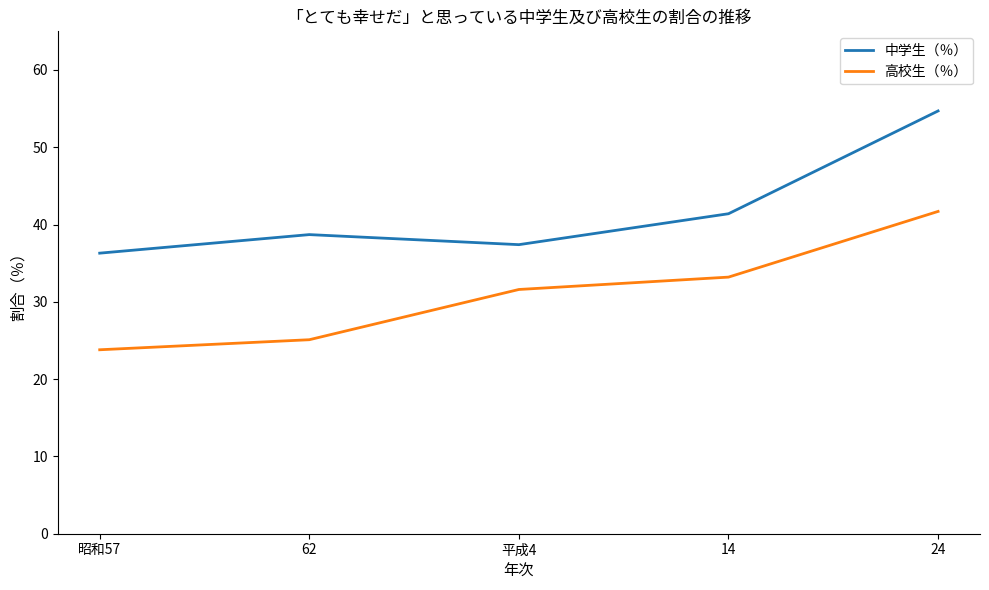

In 中学生（％）, how many points are lower than both neighbors (excluding endpoints)?

1